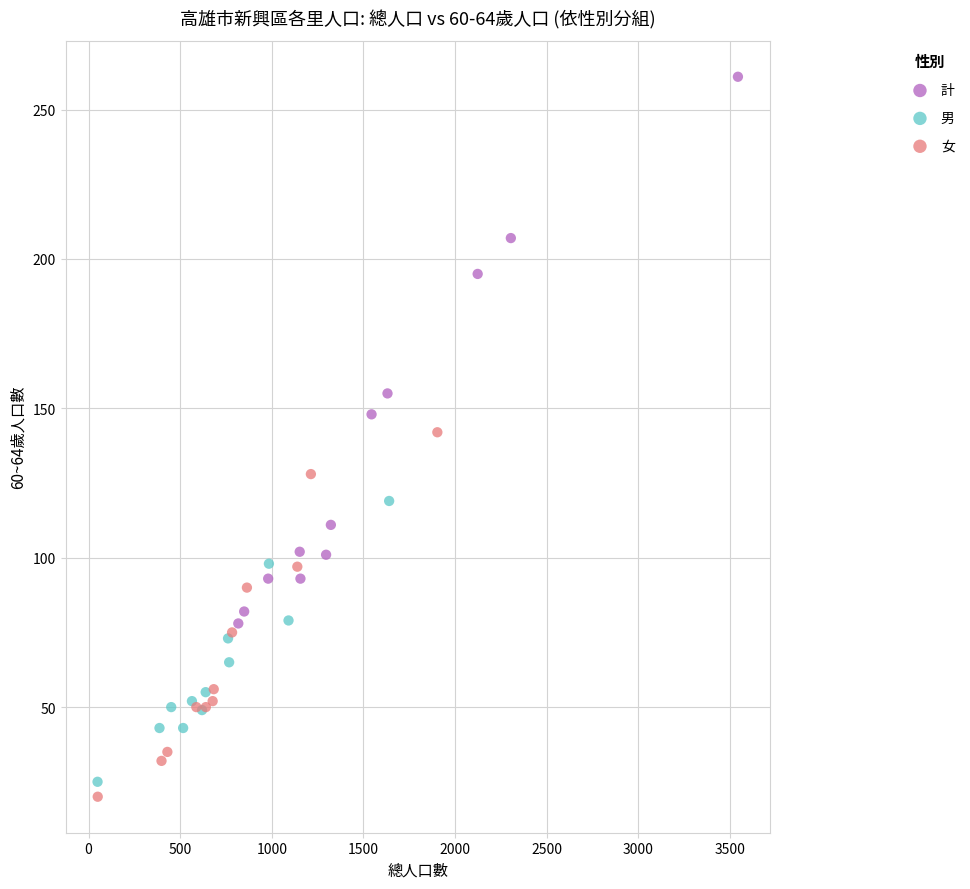

What are all the series names shown in the legend?

計, 男, 女